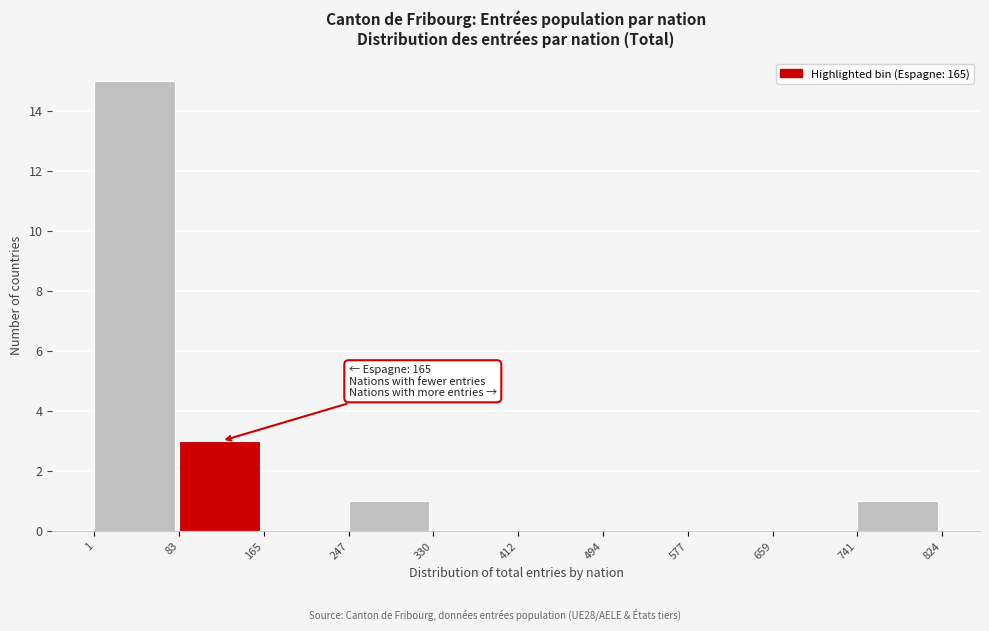

Over which range of the x-axis is the bar tallest?

1 to 83